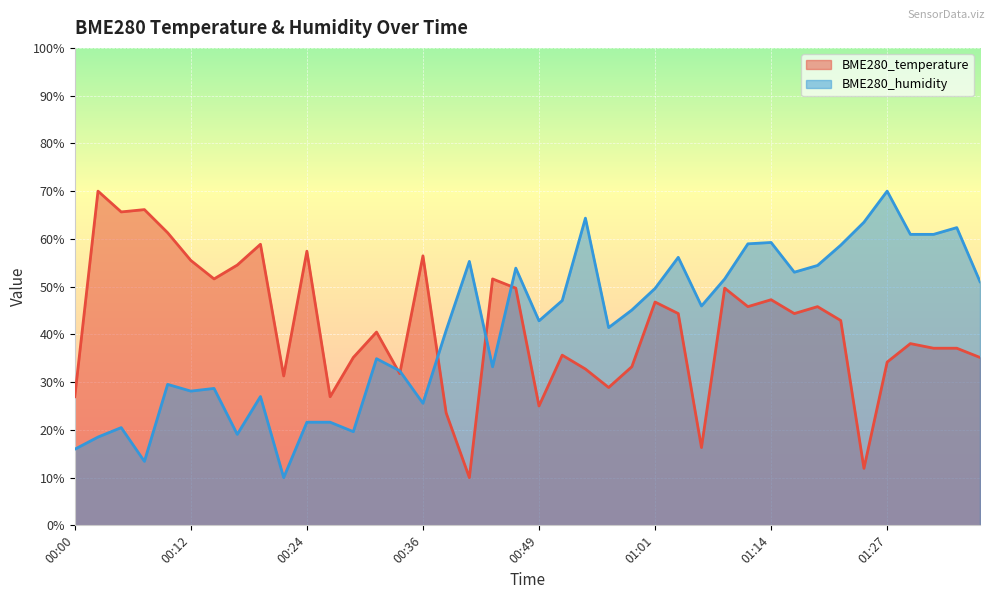

At which category does BME280_temperature reach its first local peak?

00:02